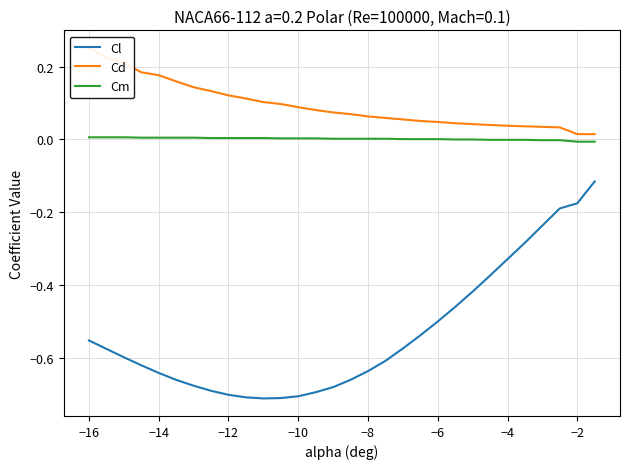

Reading left to right, transcribe all the data shown in this chart.

Cl: -0.6	-0.6	-0.6	-0.6	-0.6	-0.7	-0.7	-0.7	-0.7	-0.7	-0.7	-0.7	-0.7	-0.7	-0.7	-0.7	-0.6	-0.6	-0.6	-0.5	-0.5	-0.5	-0.4	-0.4	-0.3	-0.3	-0.2	-0.2	-0.2	-0.1
Cd: 0.3	0.2	0.2	0.2	0.2	0.2	0.1	0.1	0.1	0.1	0.1	0.1	0.1	0.1	0.1	0.1	0.1	0.1	0.1	0.1	0.0	0.0	0.0	0.0	0.0	0.0	0.0	0.0	0.0	0.0
Cm: 0.0	0.0	0.0	0.0	0.0	0.0	0.0	0.0	0.0	0.0	0.0	0.0	0.0	0.0	0.0	0.0	0.0	0.0	0.0	0.0	0.0	0.0	0.0	-0.0	-0.0	-0.0	-0.0	-0.0	-0.0	-0.0